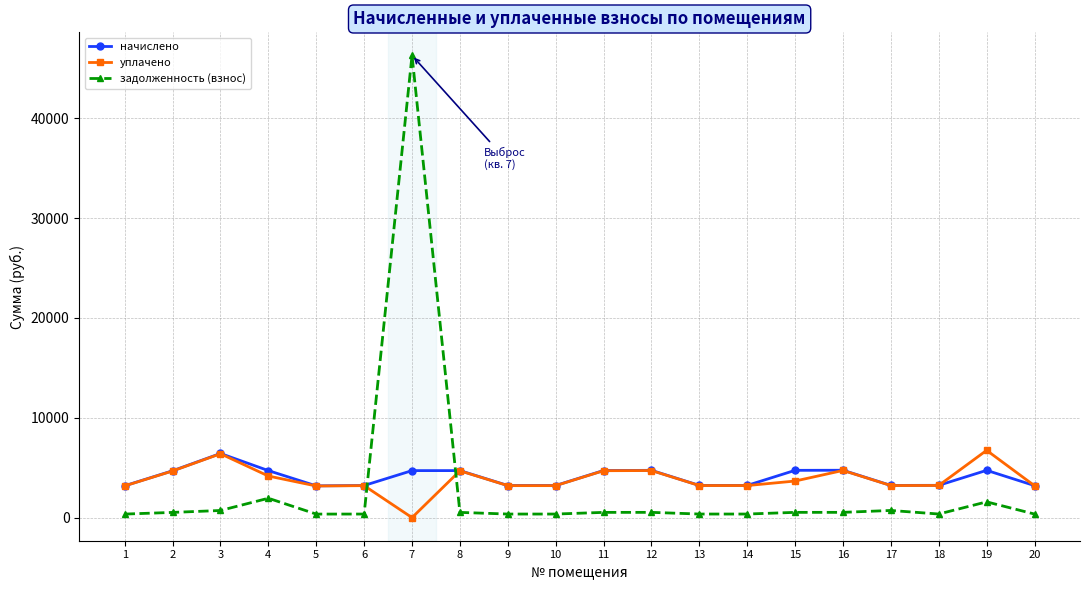

The уплачено series shows 3211.0 at 13. True or false?

True